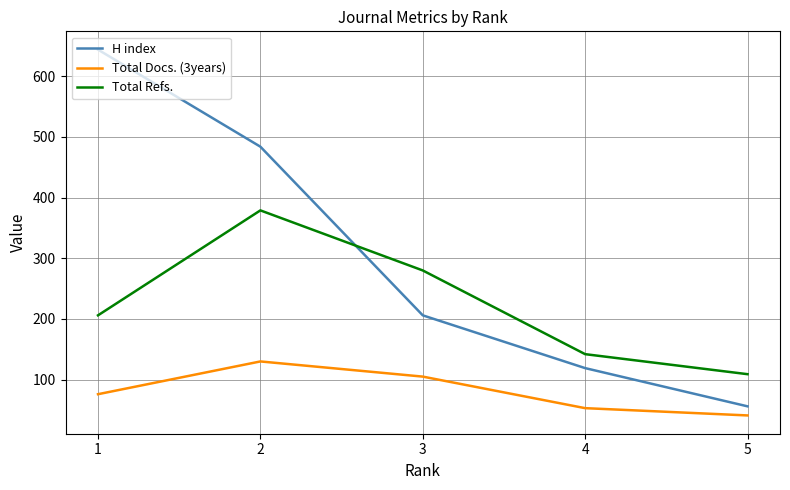

Between which two adjacent categories do Total Refs. and H index first intersect?

3 and 2